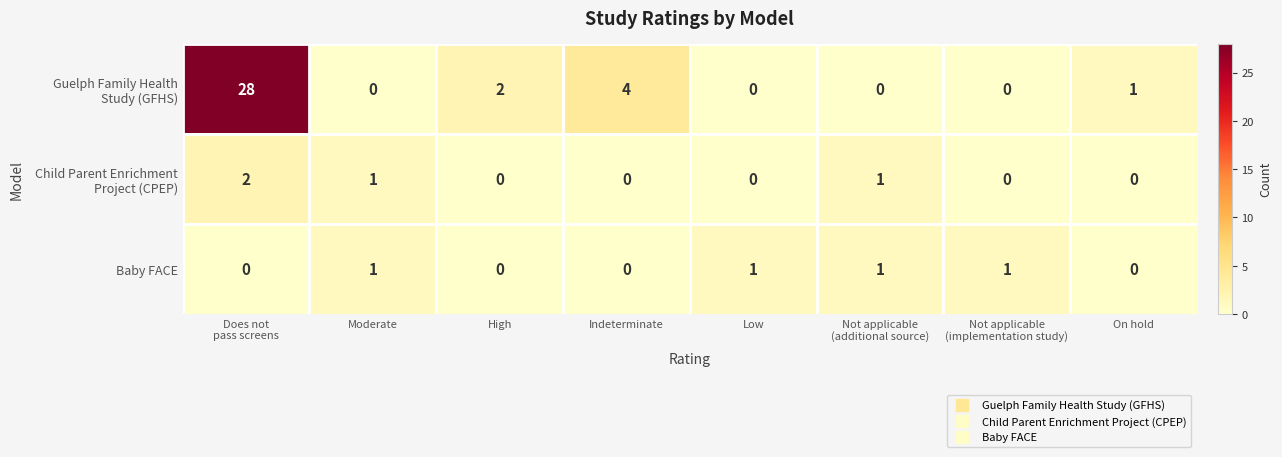

What is the total value across all series at Indeterminate?

4